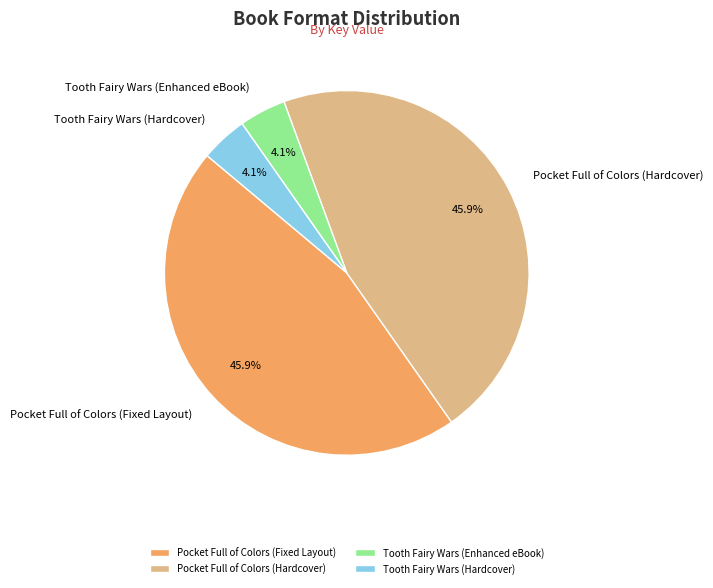

To the nearest percent, what is the difference between the largest and smallest slice percentages?

42%